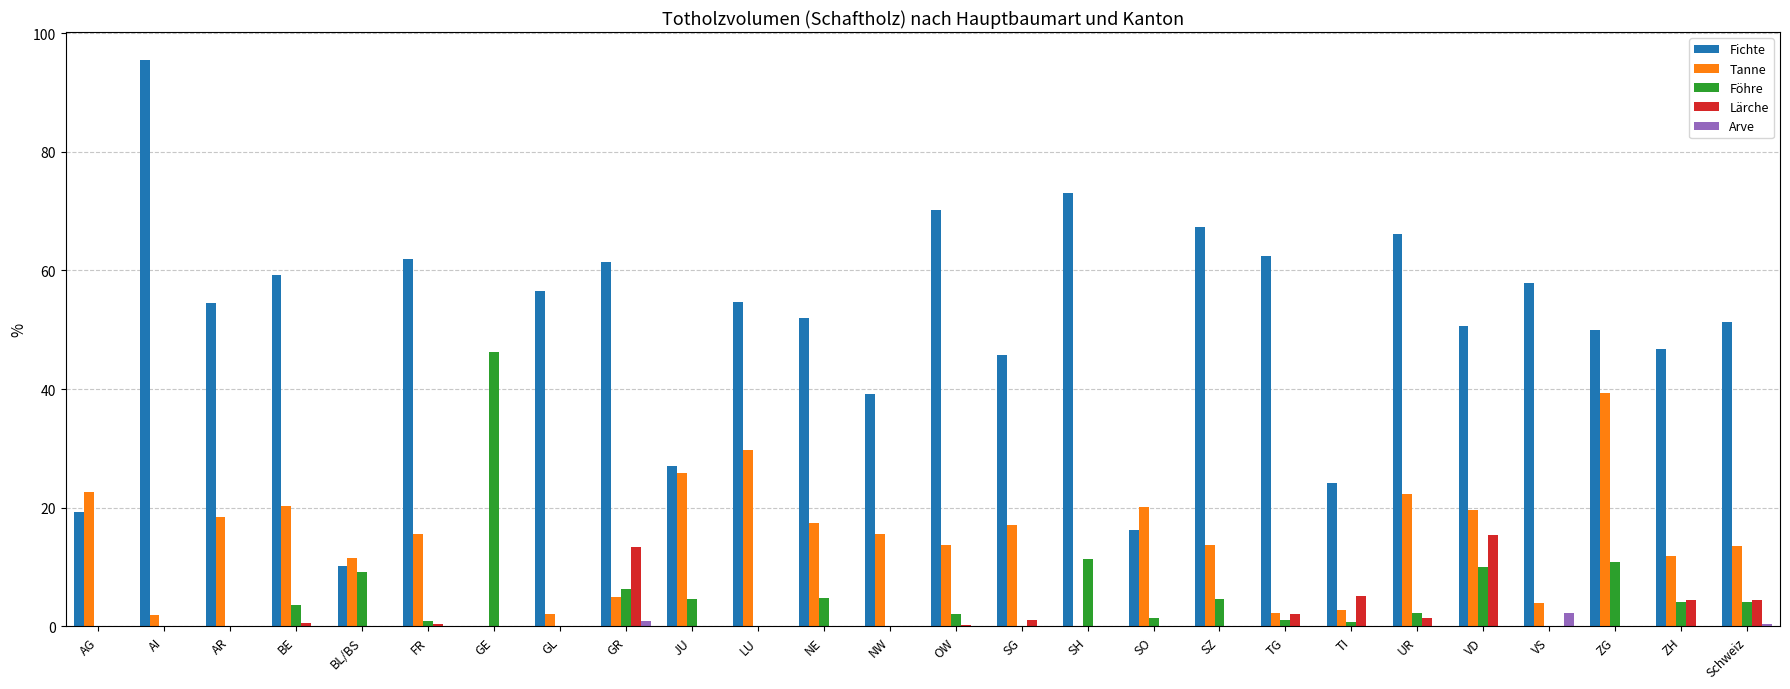

Which series has the largest total across all categories?

Fichte